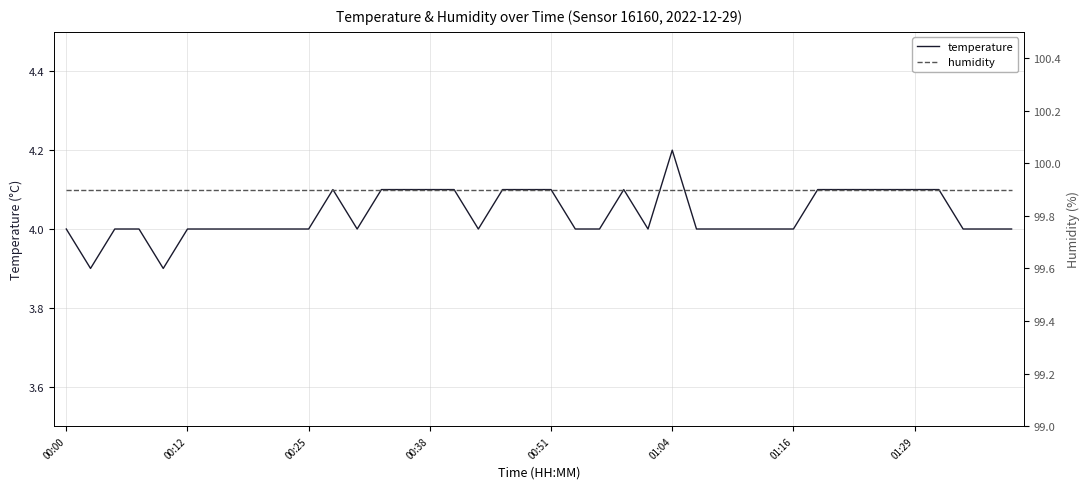

What is the lowest value of the temperature series?

3.9